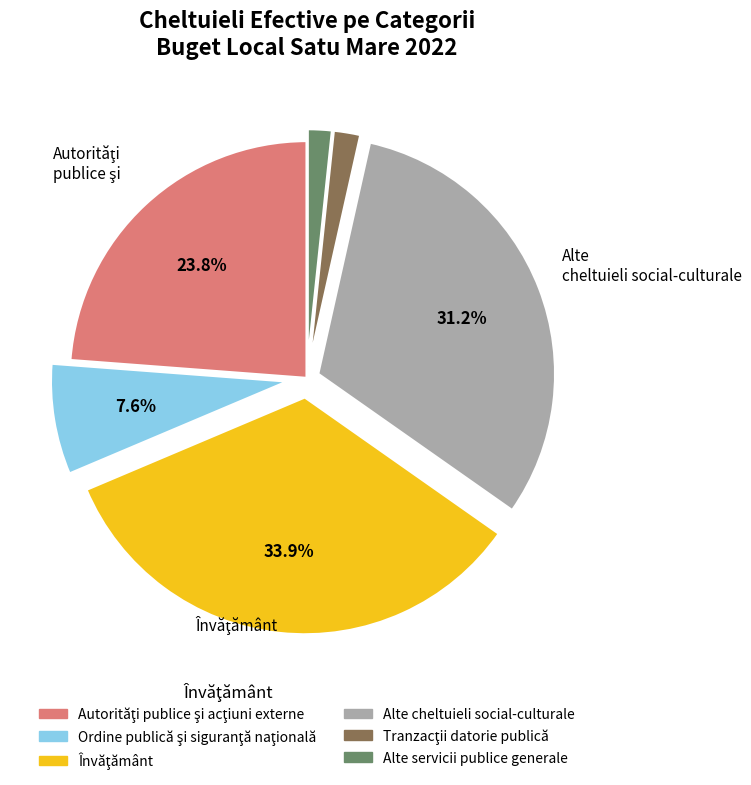

Does any single category account for the majority?

No